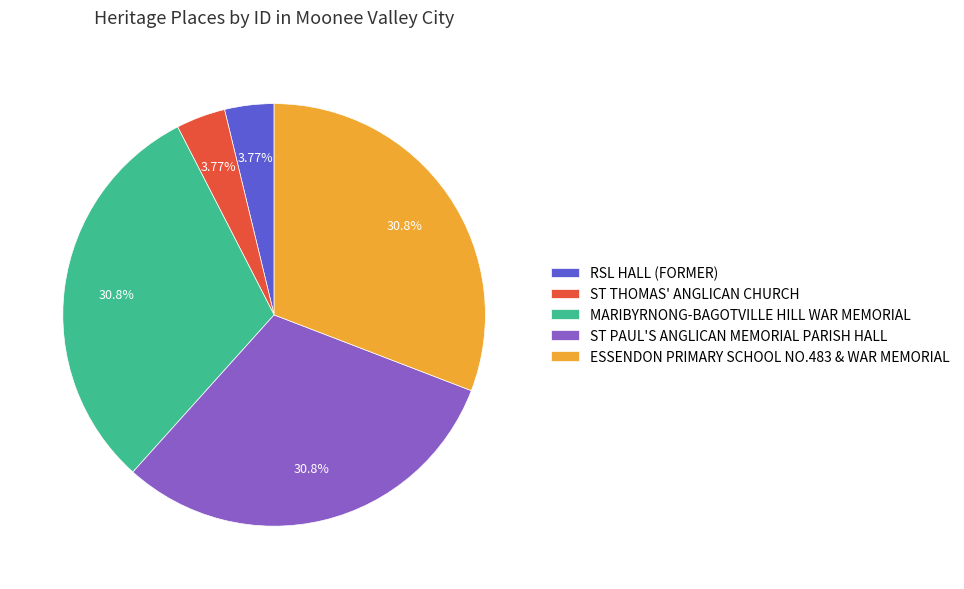

Which has a higher value, ST PAUL'S ANGLICAN MEMORIAL PARISH HALL or RSL HALL (FORMER)?

ST PAUL'S ANGLICAN MEMORIAL PARISH HALL